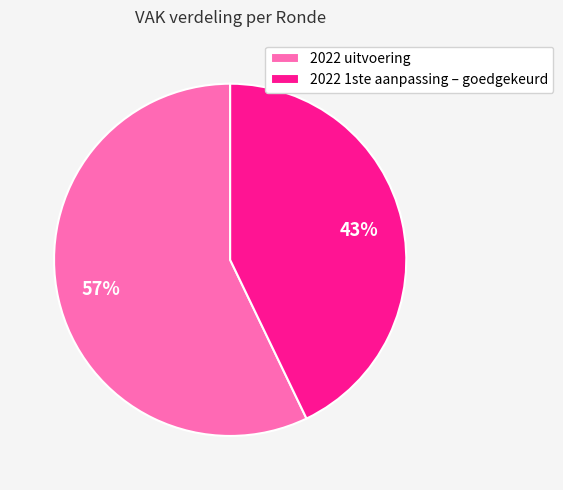

Between 2022 uitvoering and 2022 1ste aanpassing – goedgekeurd, which is larger?

2022 uitvoering